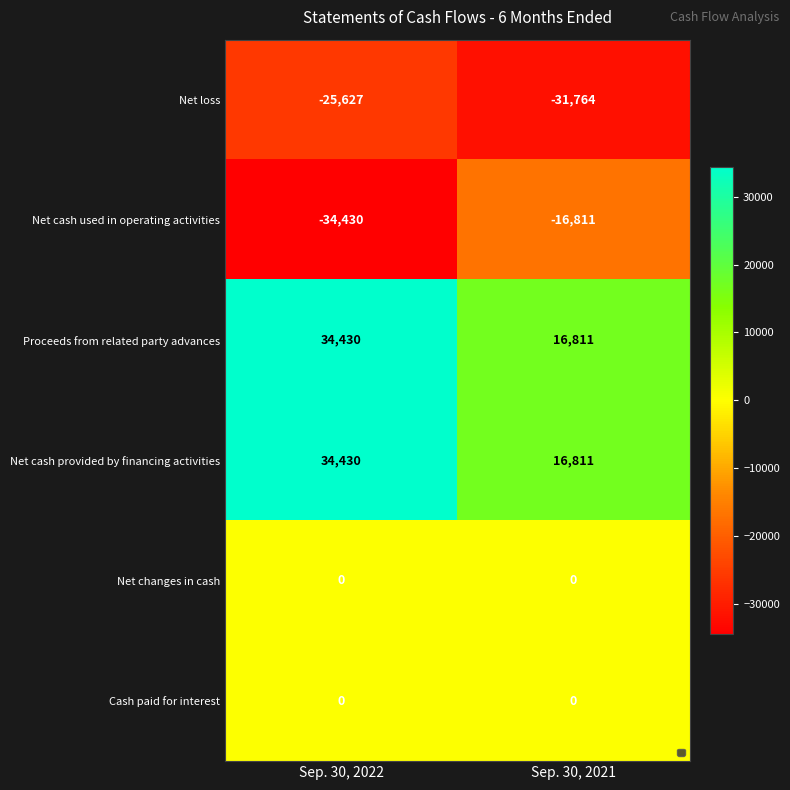

Which label corresponds to the smallest value in the chart?

Sep. 30, 2022